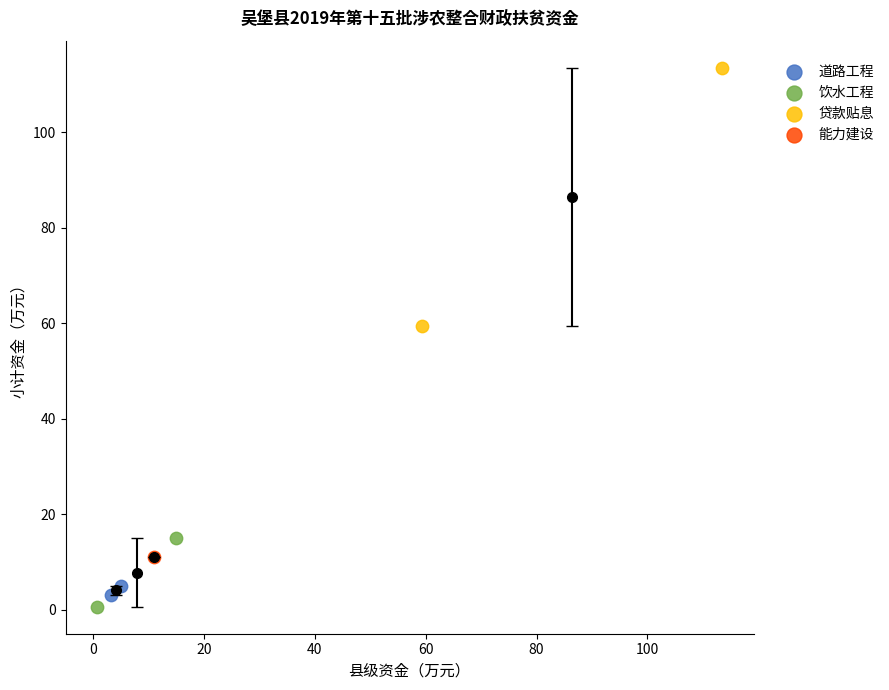

Which series contains the highest Y value?

贷款贴息